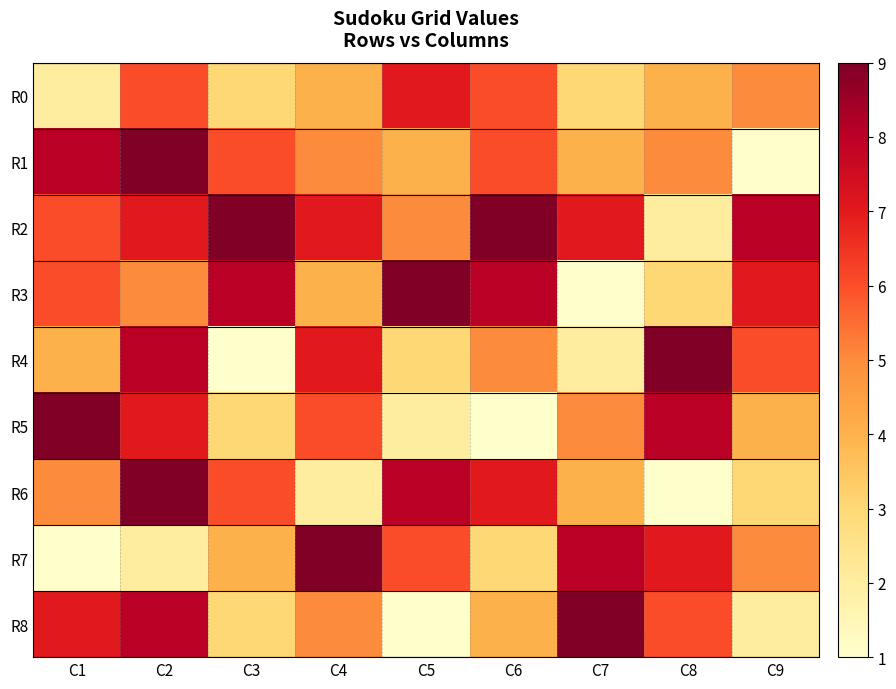

At C8, list the series in order from smallest to largest.

R6, R2, R3, R0, R1, R8, R7, R5, R4